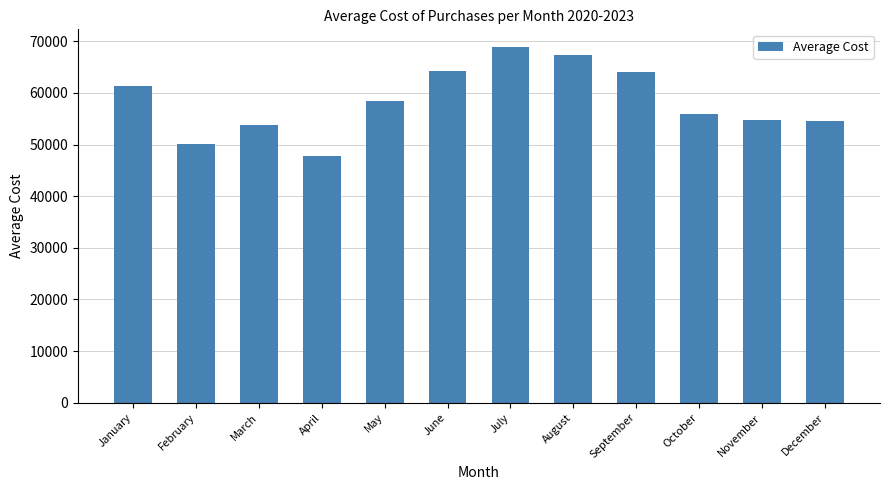

Which has a higher value, October or August?

August